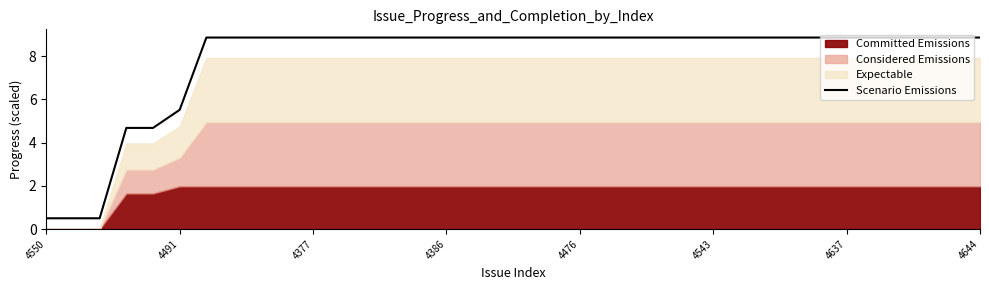

What is the value of the 35th point from the left?

8.9